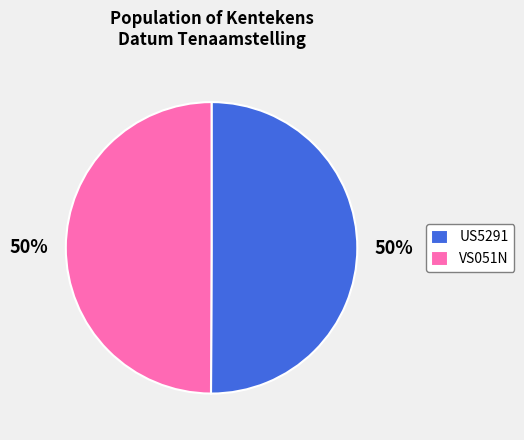

How many slices are in this pie chart?

2